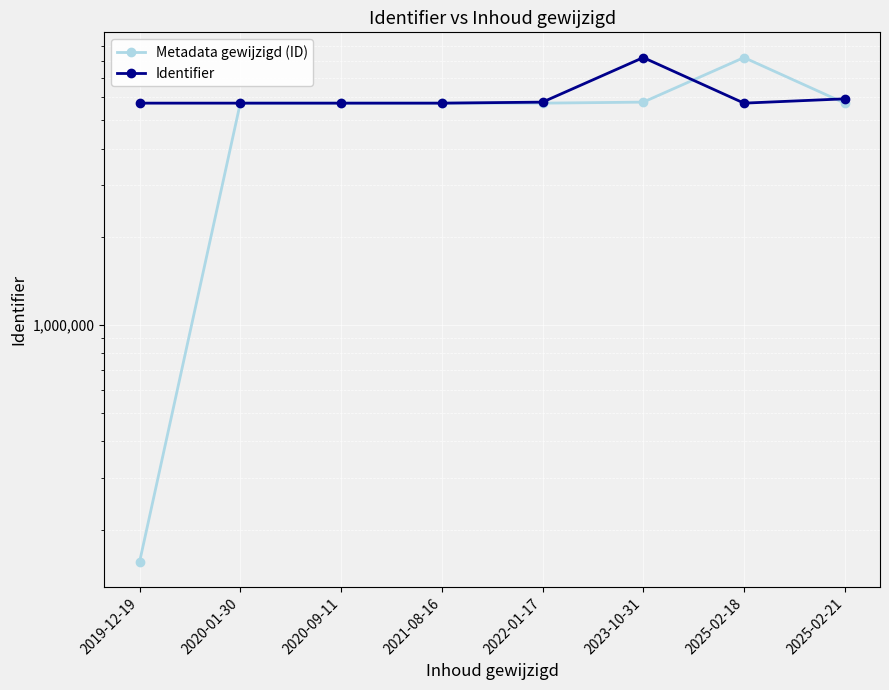

How many intersections are there between Identifier and Metadata gewijzigd (ID)?

4